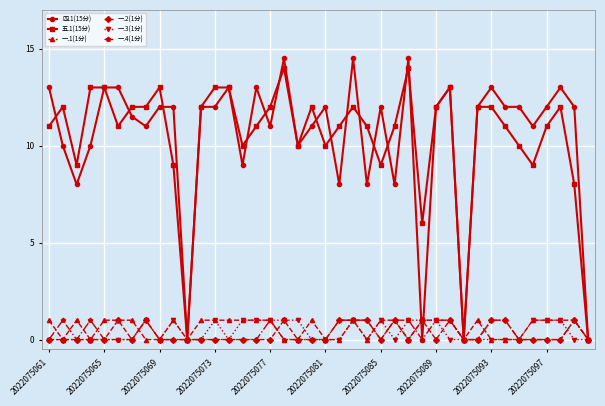

Reading left to right, transcribe all the data shown in this chart.

四.1(15分): 13.0	10.0	8.0	10.0	13.0	13.0	11.5	11.0	12.0	12.0	0.0	12.0	12.0	13.0	9.0	13.0	11.0	14.5	10.0	11.0	12.0	8.0	14.5	8.0	12.0	8.0	14.5	0.0	12.0	13.0	0.0	12.0	13.0	12.0	12.0	11.0	12.0	13.0	12.0	0.0
五.1(15分): 11.0	12.0	9.0	13.0	13.0	11.0	12.0	12.0	13.0	9.0	0.0	12.0	13.0	13.0	10.0	11.0	12.0	14.0	10.0	12.0	10.0	11.0	12.0	11.0	9.0	11.0	14.0	6.0	12.0	13.0	0.0	12.0	12.0	11.0	10.0	9.0	11.0	12.0	8.0	0.0
一.1(1分): 1.0	0.0	1.0	0.0	1.0	1.0	1.0	0.0	0.0	1.0	0.0	1.0	1.0	1.0	1.0	1.0	1.0	0.0	0.0	1.0	0.0	0.0	1.0	0.0	1.0	1.0	0.0	1.0	1.0	1.0	0.0	1.0	0.0	0.0	0.0	1.0	1.0	1.0	1.0	0.0
一.2(1分): 0.0	0.0	0.0	0.0	0.0	1.0	0.0	1.0	0.0	0.0	0.0	0.0	0.0	0.0	0.0	0.0	0.0	1.0	0.0	0.0	0.0	1.0	1.0	1.0	0.0	1.0	0.0	1.0	0.0	1.0	0.0	0.0	1.0	1.0	0.0	0.0	0.0	0.0	1.0	0.0
一.3(1分): 0.0	0.0	0.0	0.0	0.0	0.0	0.0	1.0	0.0	1.0	0.0	0.0	1.0	0.0	1.0	1.0	1.0	1.0	1.0	0.0	0.0	0.0	1.0	0.0	1.0	0.0	1.0	1.0	1.0	0.0	0.0	0.0	0.0	0.0	0.0	1.0	1.0	1.0	0.0	0.0
一.4(1分): 0.0	1.0	0.0	1.0	0.0	0.0	0.0	1.0	0.0	0.0	0.0	0.0	0.0	0.0	0.0	0.0	1.0	0.0	0.0	0.0	0.0	1.0	1.0	1.0	0.0	1.0	1.0	0.0	1.0	1.0	0.0	0.0	1.0	1.0	0.0	0.0	0.0	0.0	1.0	0.0